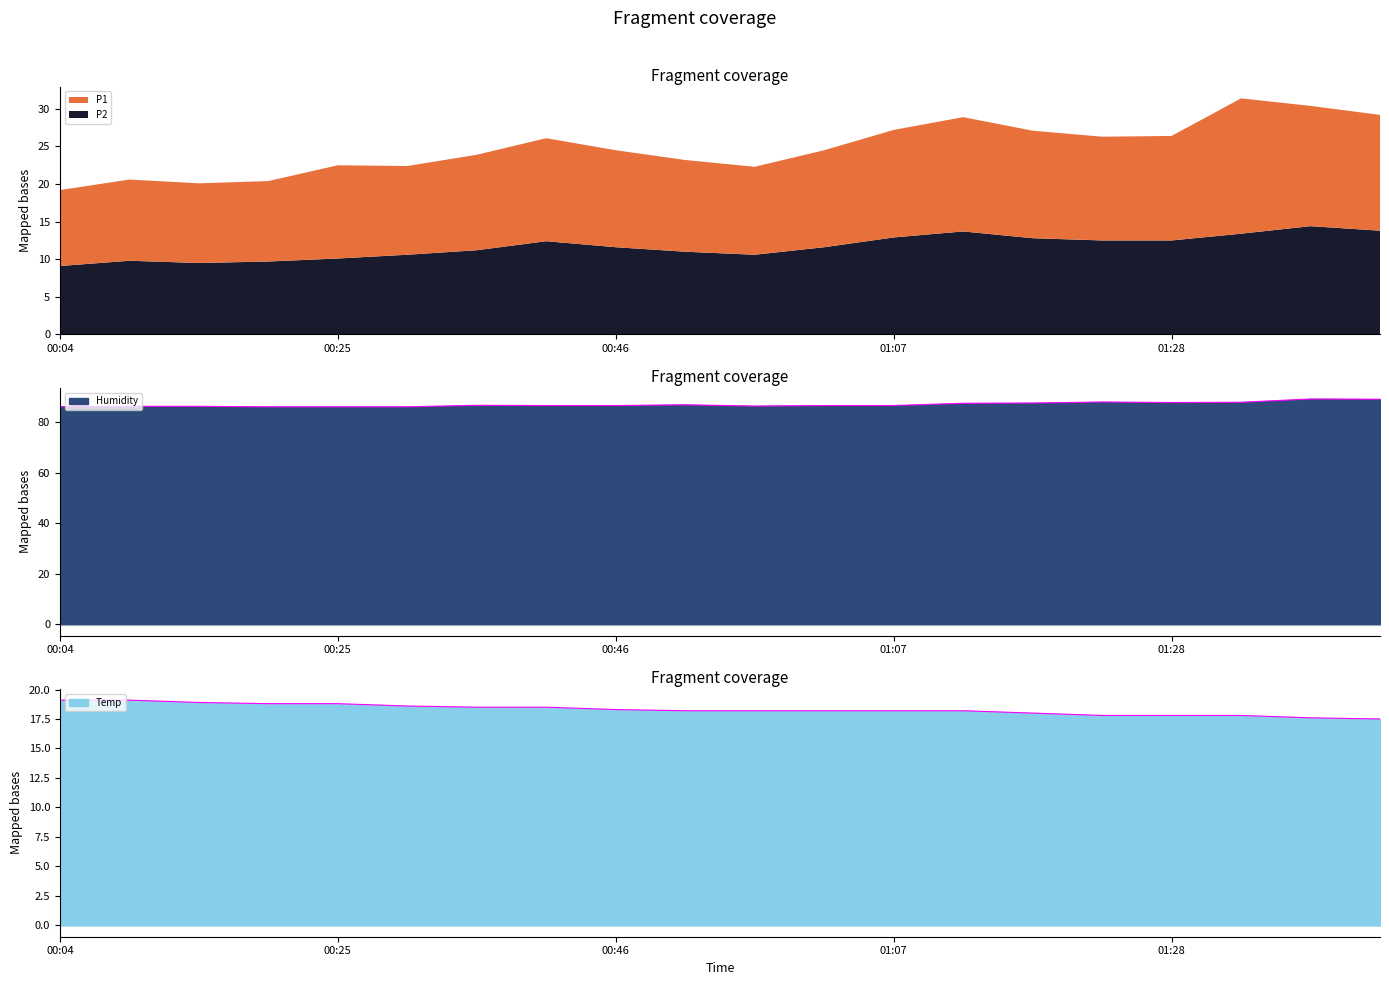

At how many categories does at least one series exceed 19?

20